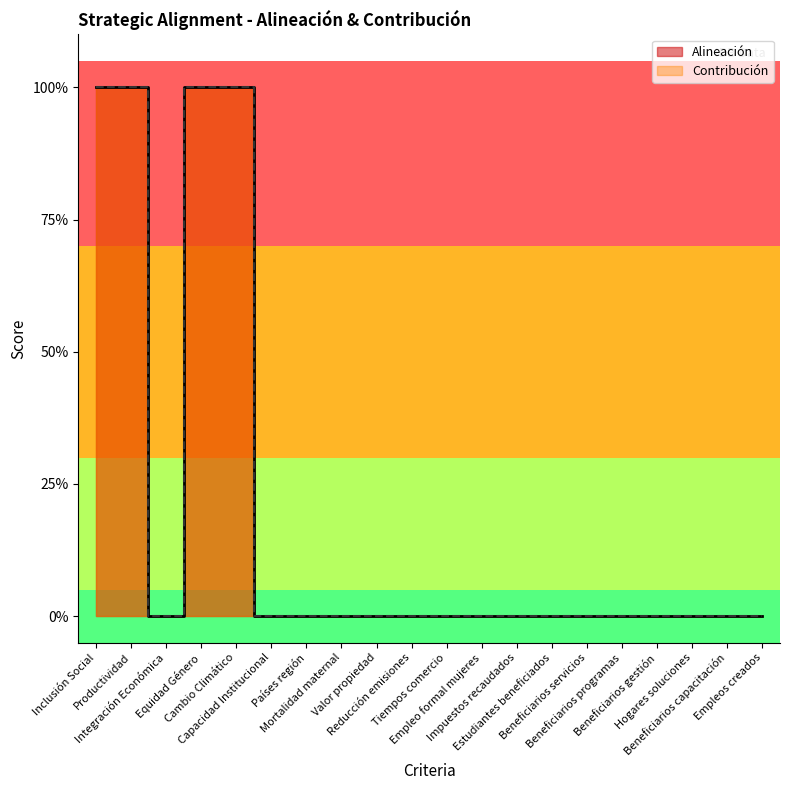

Which category has the highest value across all series?

Inclusión Social